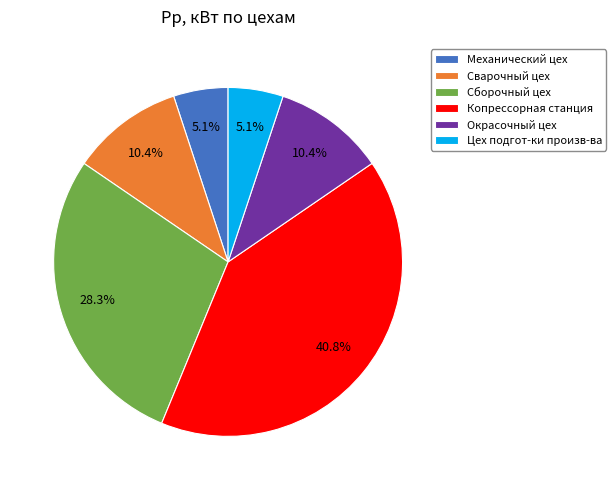

Is it true that Сборочный цех is 28% of the pie?

True